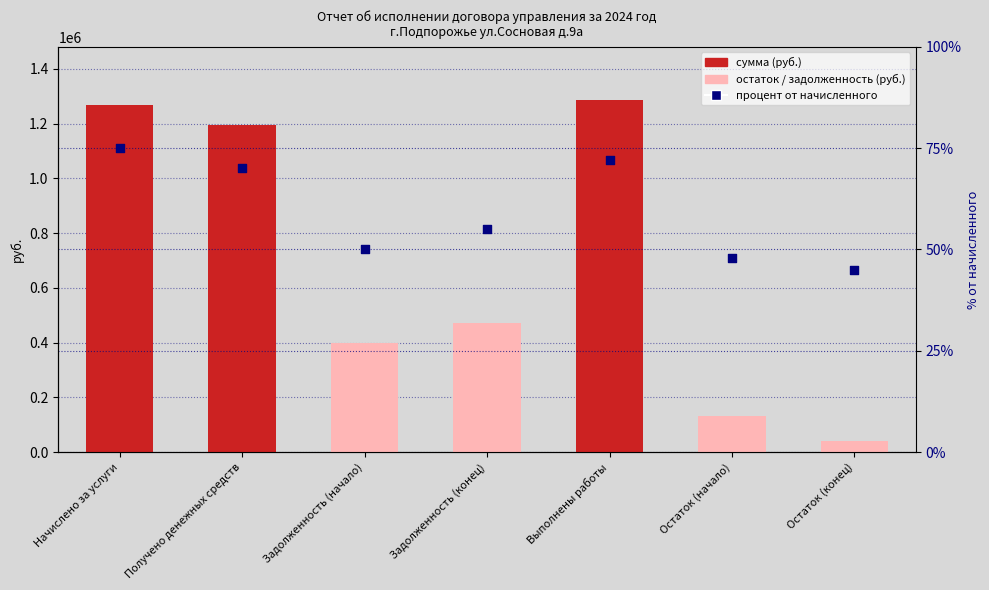

What is the ratio of the value at Начислено за услуги to the value at Задолженность (конец)?

1.4